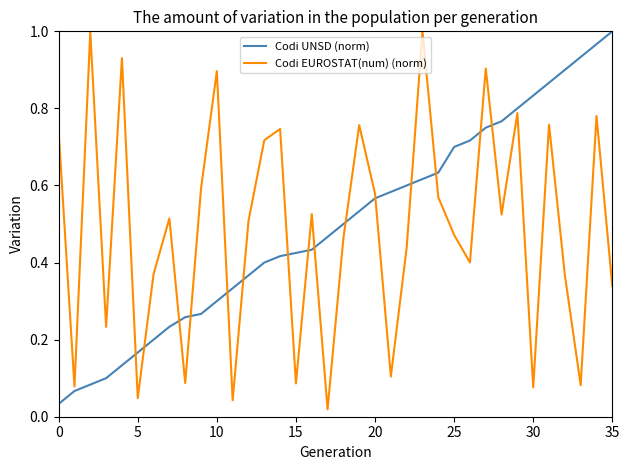

True or false: Codi EUROSTAT(num) (norm) and Codi UNSD (norm) cross at least once.

True